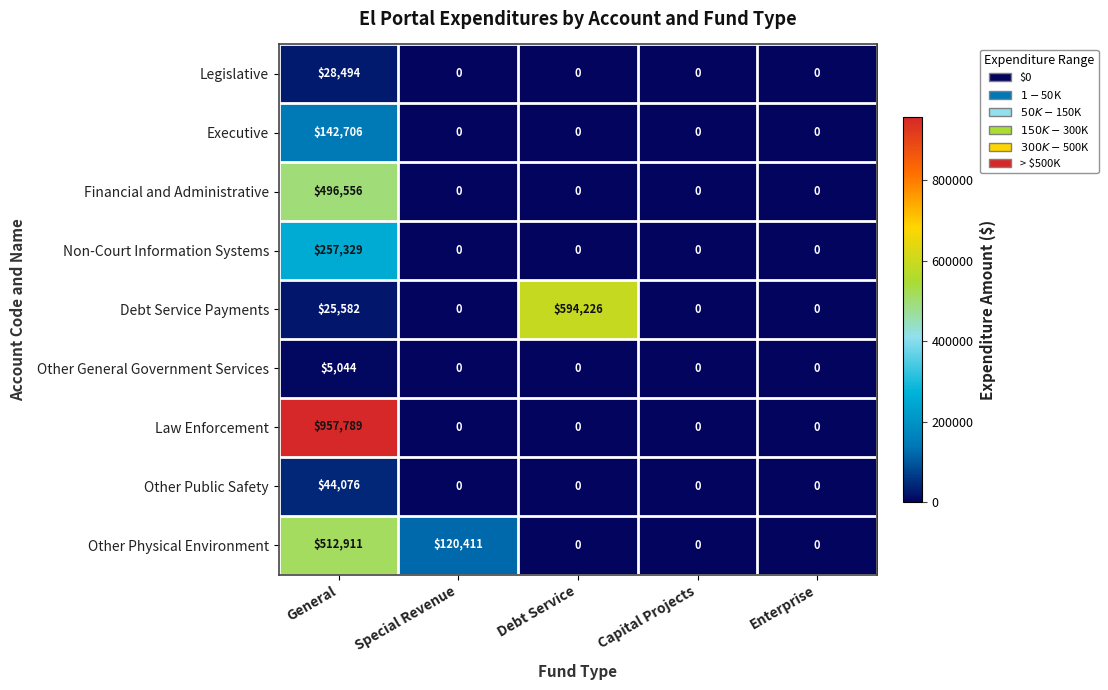

Is it true that Financial and Administrative equals 0 at Capital Projects?

True